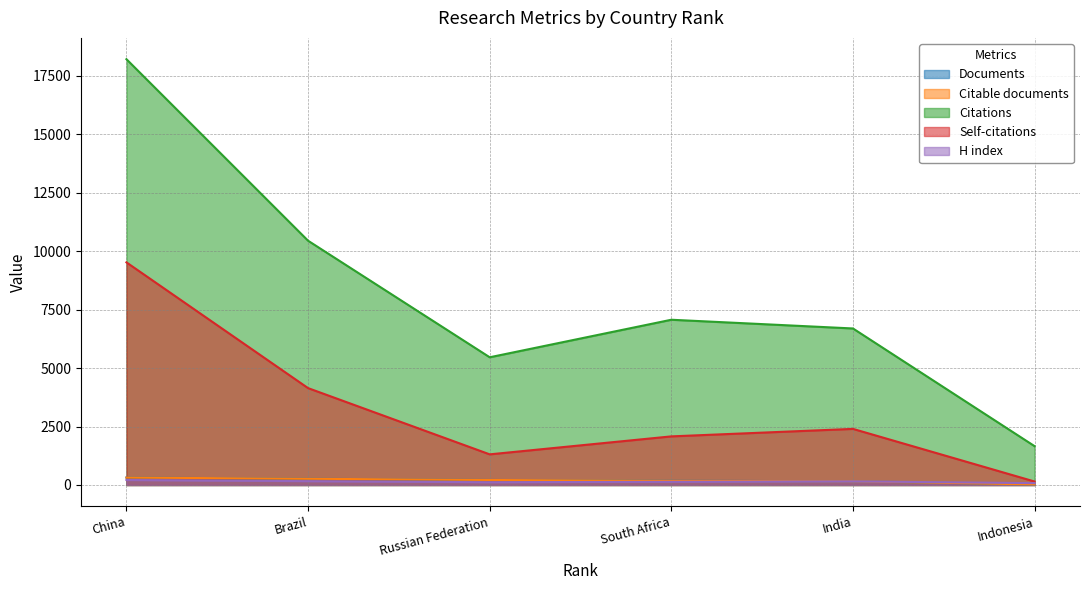

True or false: Citable documents and H index cross at least once.

True